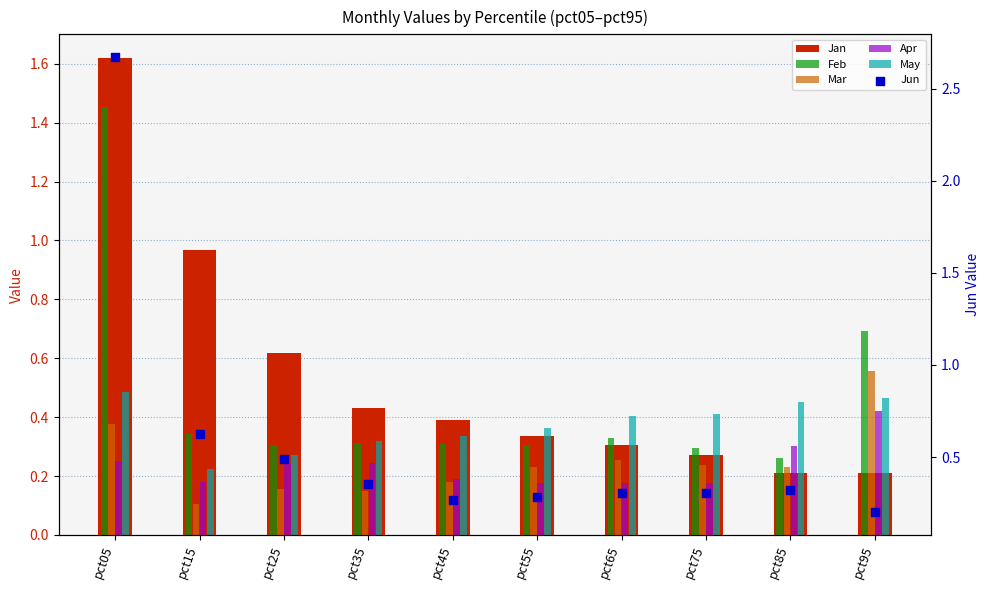

What are all the series names shown in the legend?

Jan, Feb, Mar, Apr, May, Jun